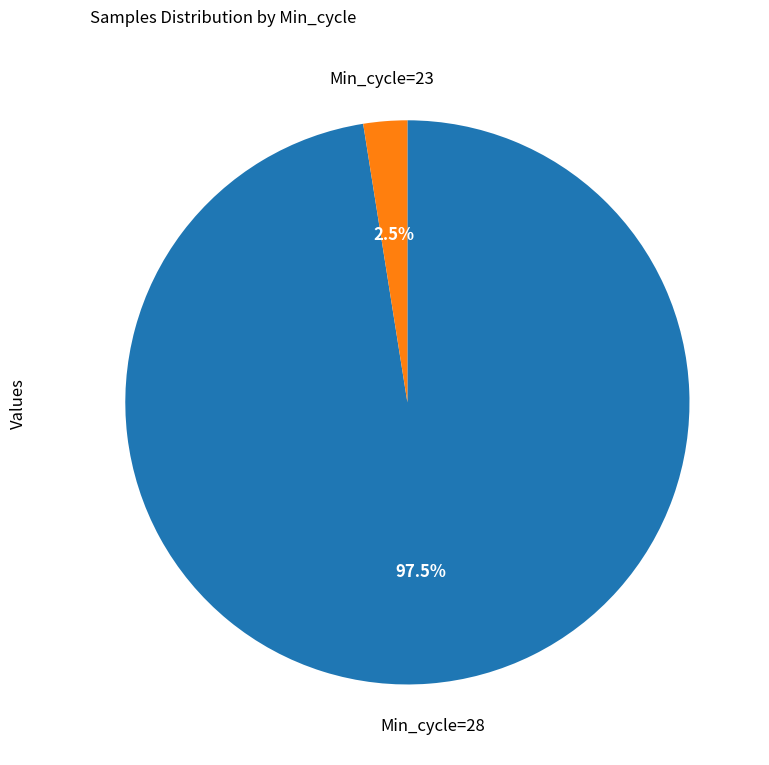

Is there a majority slice in this chart?

Yes